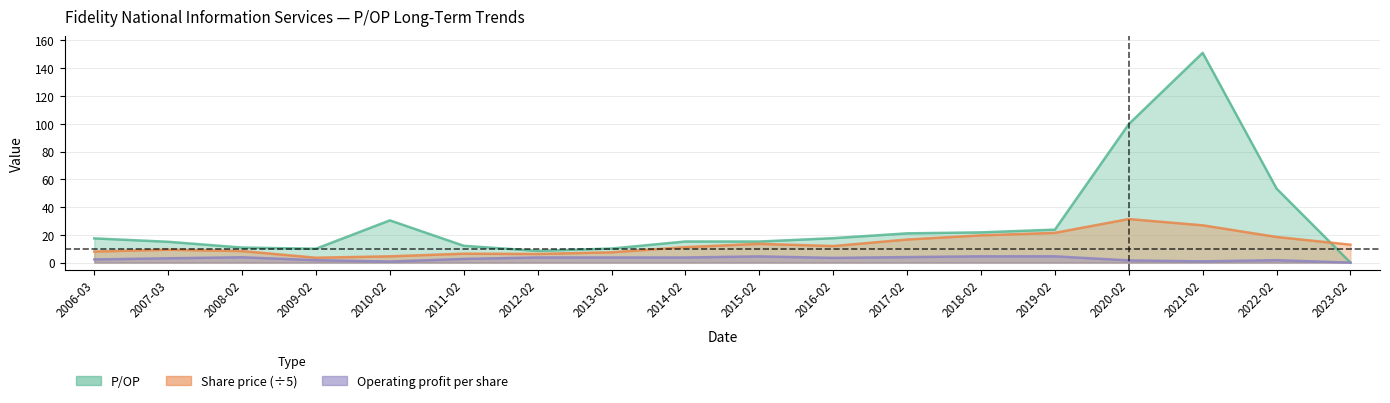

What is the total value across all series at 2022-02?

71.8